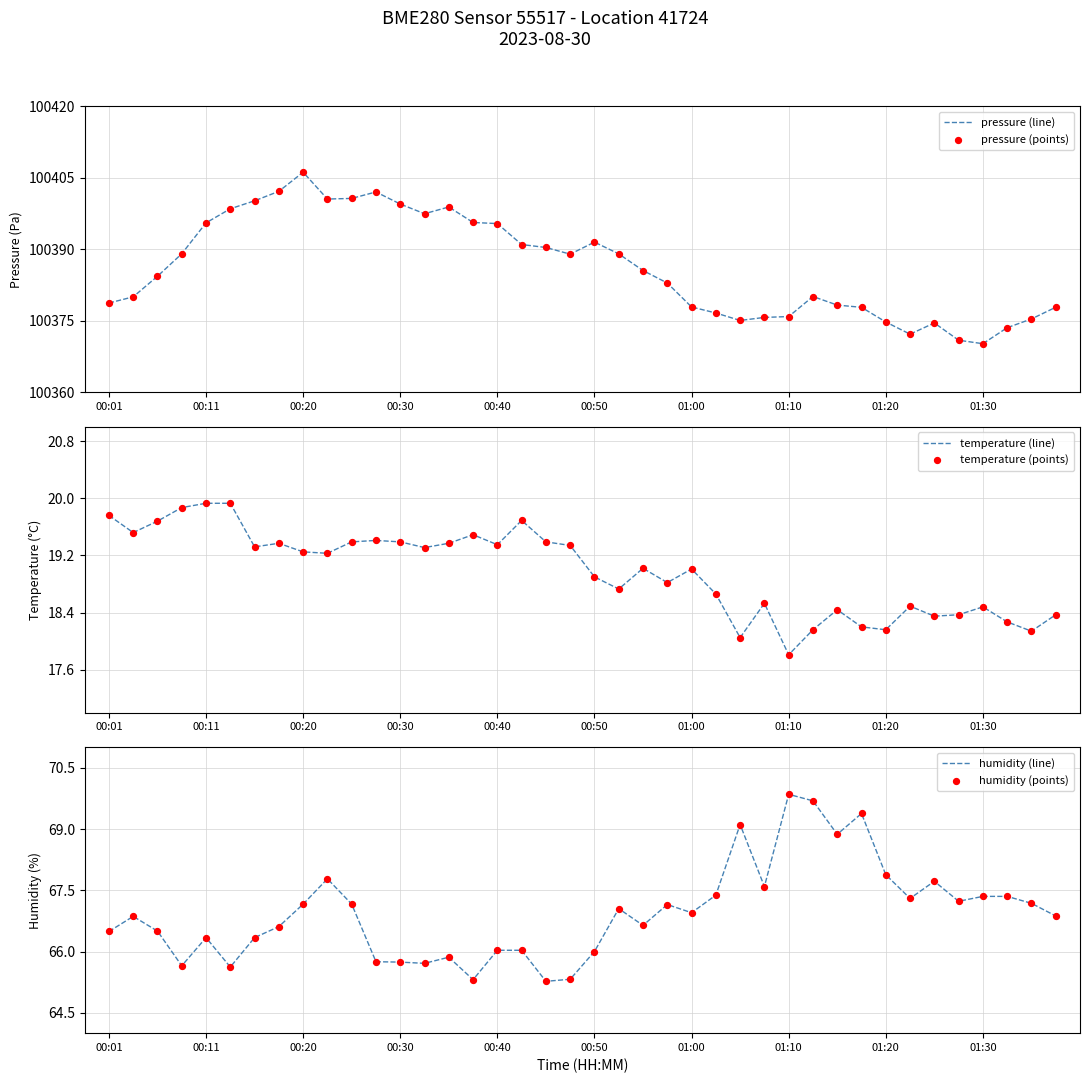

Which category has the highest value in the pressure (line) series?

00:20